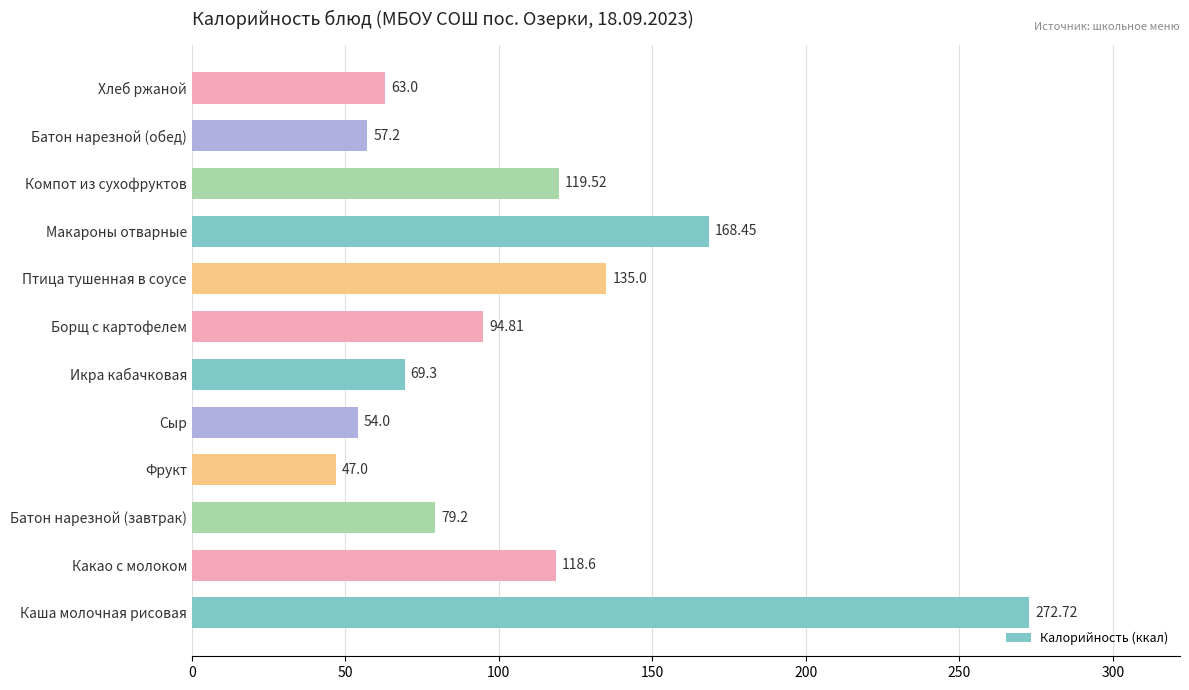

Rank the categories by value from highest to lowest.

Каша молочная рисовая, Макароны отварные, Птица тушенная в соусе, Компот из сухофруктов, Какао с молоком, Борщ с картофелем, Батон нарезной (завтрак), Икра кабачковая, Хлеб ржаной, Батон нарезной (обед), Сыр, Фрукт